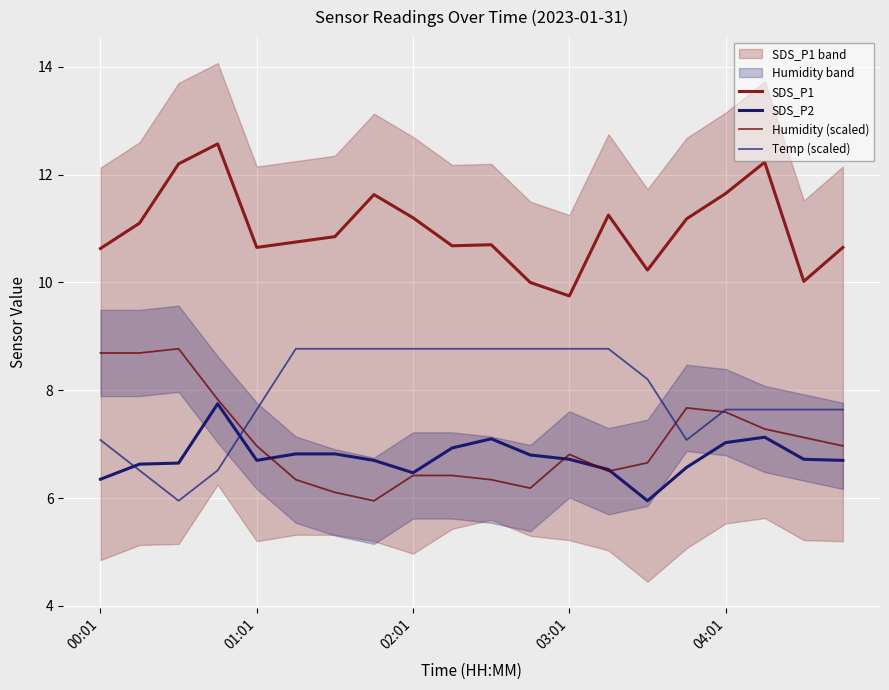

True or false: Temp (scaled) and SDS_P1 cross at least once.

False